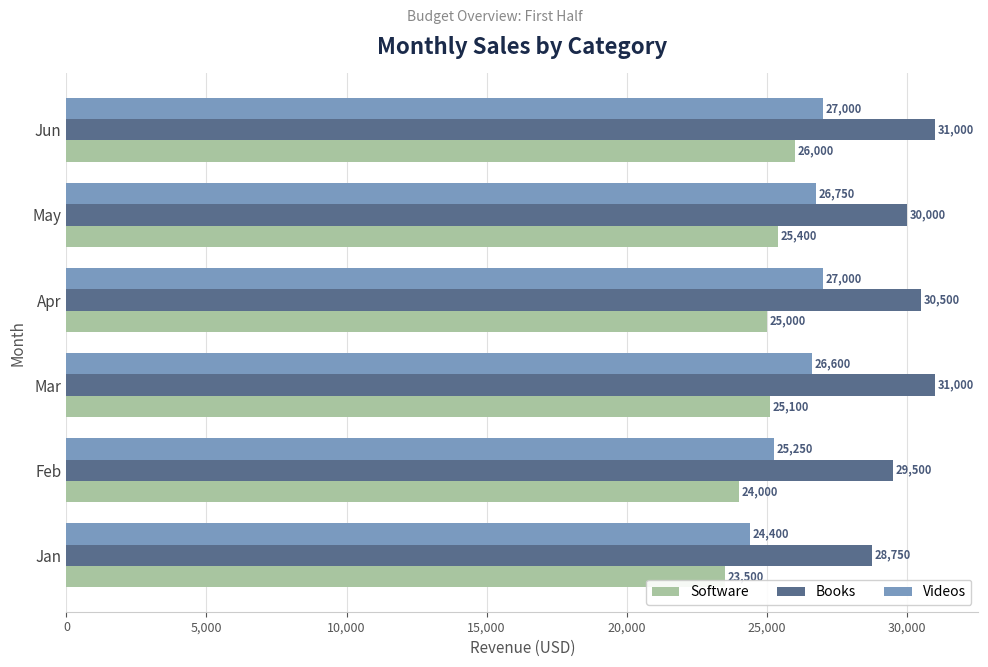

How many values in the Videos series are below 26750?

3